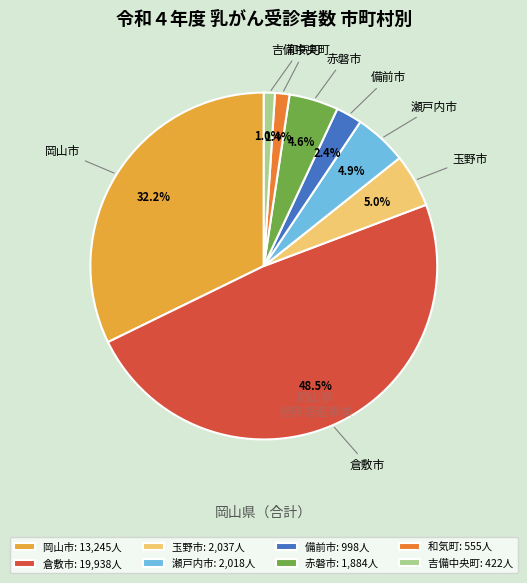

Does any single category account for the majority?

No